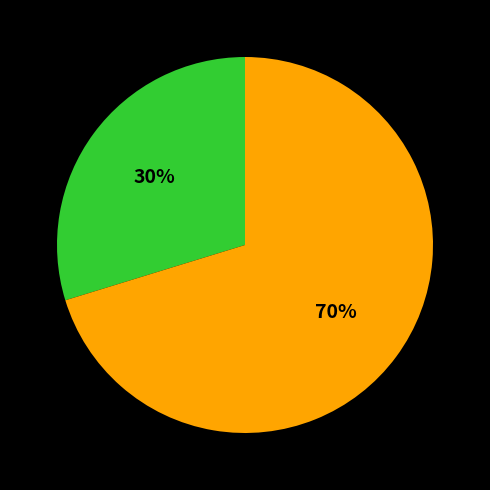

Does any single category account for the majority?

Yes